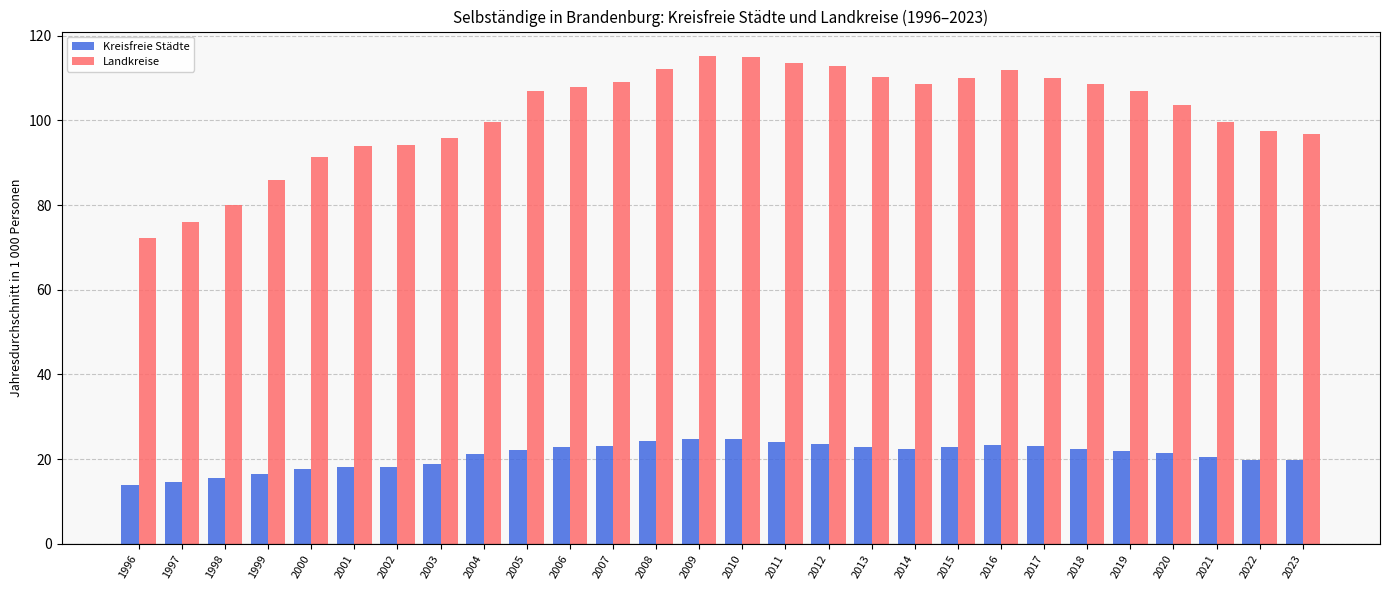

Which series has the largest total across all categories?

Landkreise